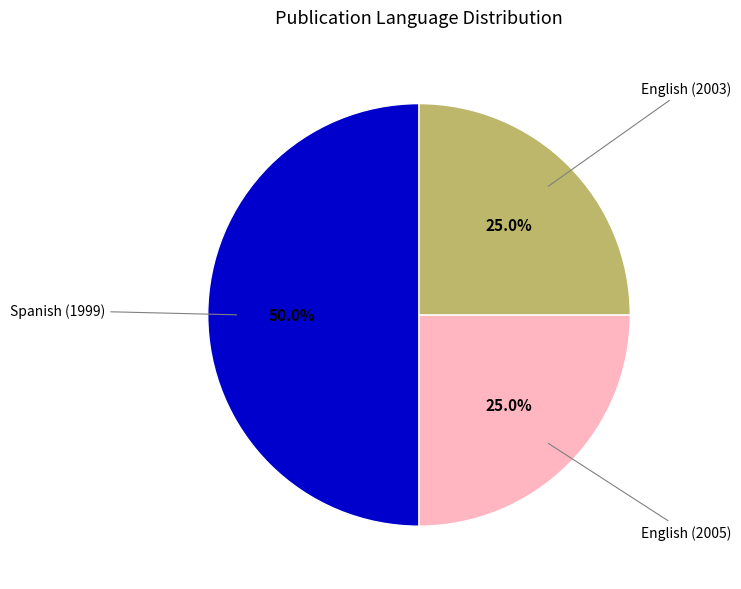

To the nearest percent, what is the average slice percentage?

33%